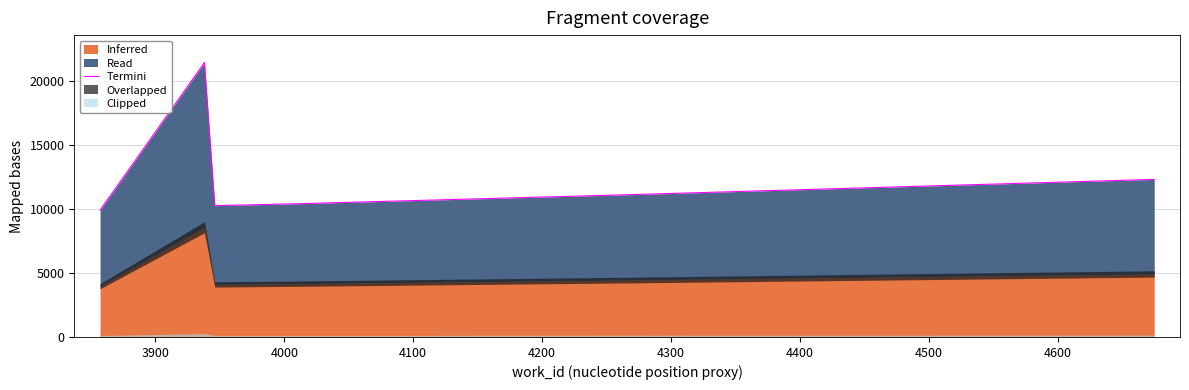

Read the value at 4300.

11103